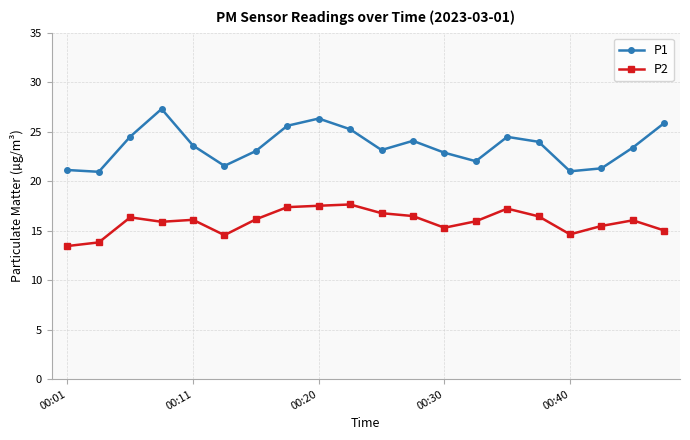

Rank the series by their average value, from lowest to highest.

P2, P1